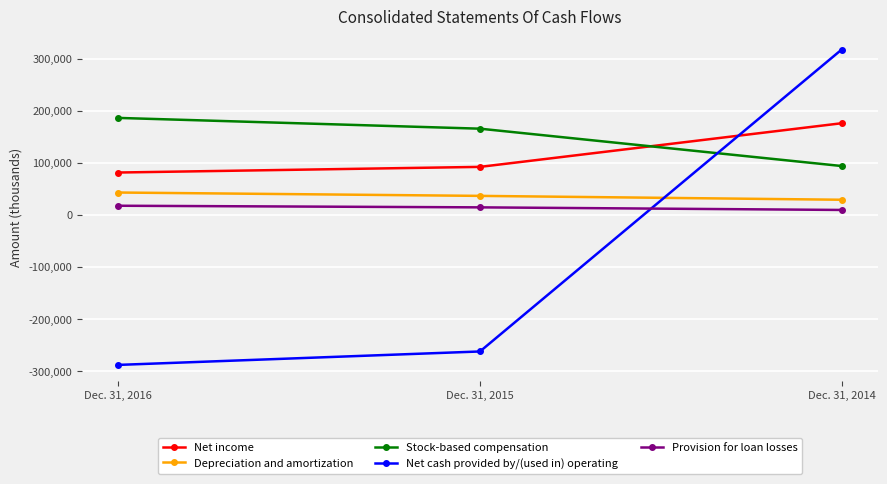

Reading left to right, transcribe all the data shown in this chart.

Net income: Dec. 31, 2016=81520	Dec. 31, 2015=92336	Dec. 31, 2014=176067
Depreciation and amortization: Dec. 31, 2016=43147	Dec. 31, 2015=36715	Dec. 31, 2014=29280
Stock-based compensation: Dec. 31, 2016=186303	Dec. 31, 2015=165641	Dec. 31, 2014=94006
Net cash provided by/(used in) operating: Dec. 31, 2016=-287574	Dec. 31, 2015=-261808	Dec. 31, 2014=317363
Provision for loan losses: Dec. 31, 2016=17793	Dec. 31, 2015=14694	Dec. 31, 2014=9713